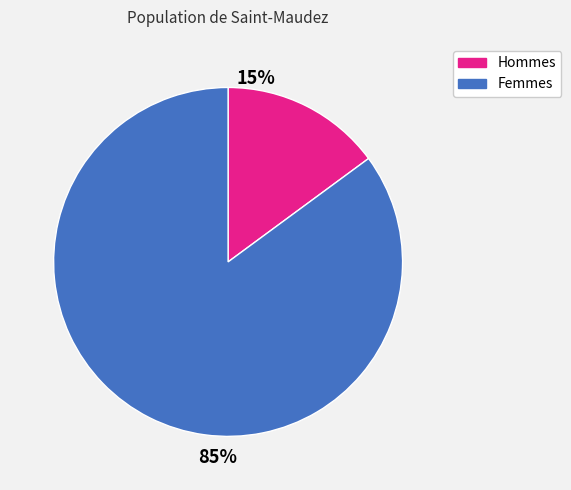

To the nearest percent, what is the average slice percentage?

50%